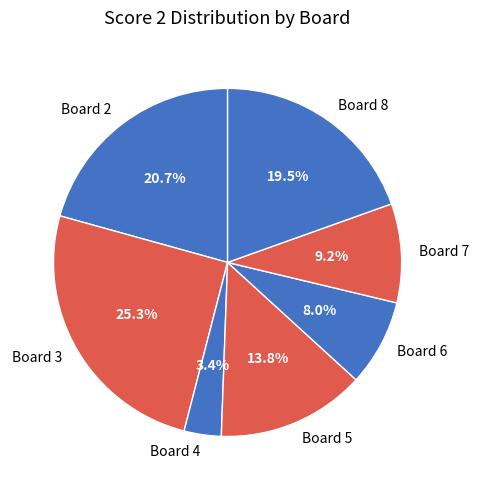

How many slices are in this pie chart?

7